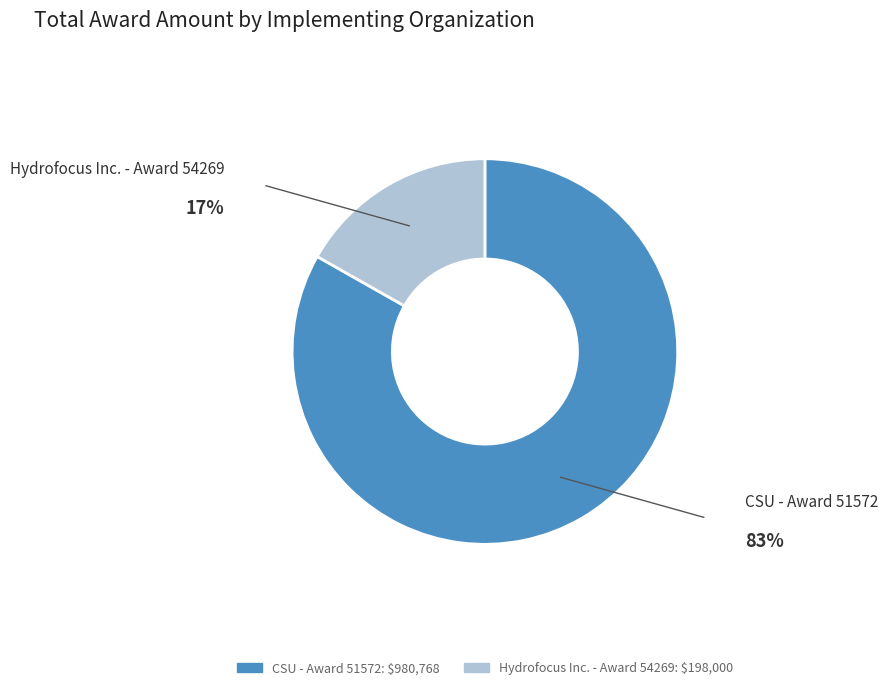

How many segments does this pie chart have?

2